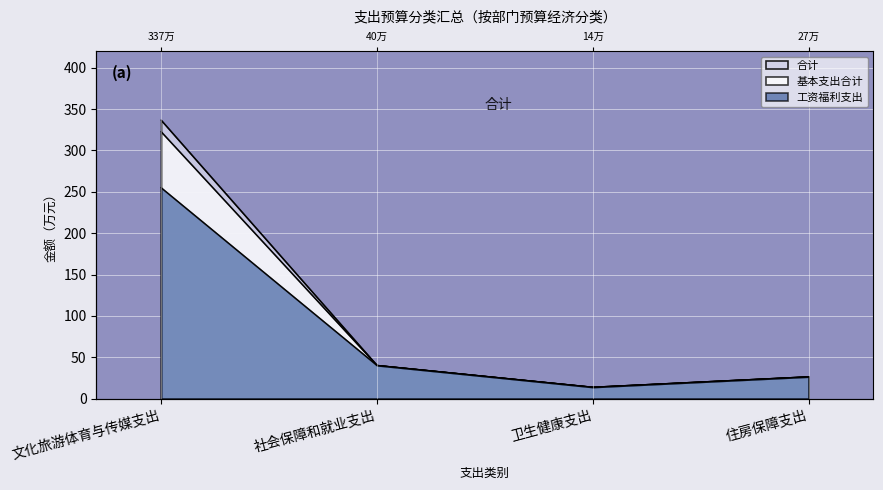

At which category does 基本支出合计 reach its first local valley?

卫生健康支出